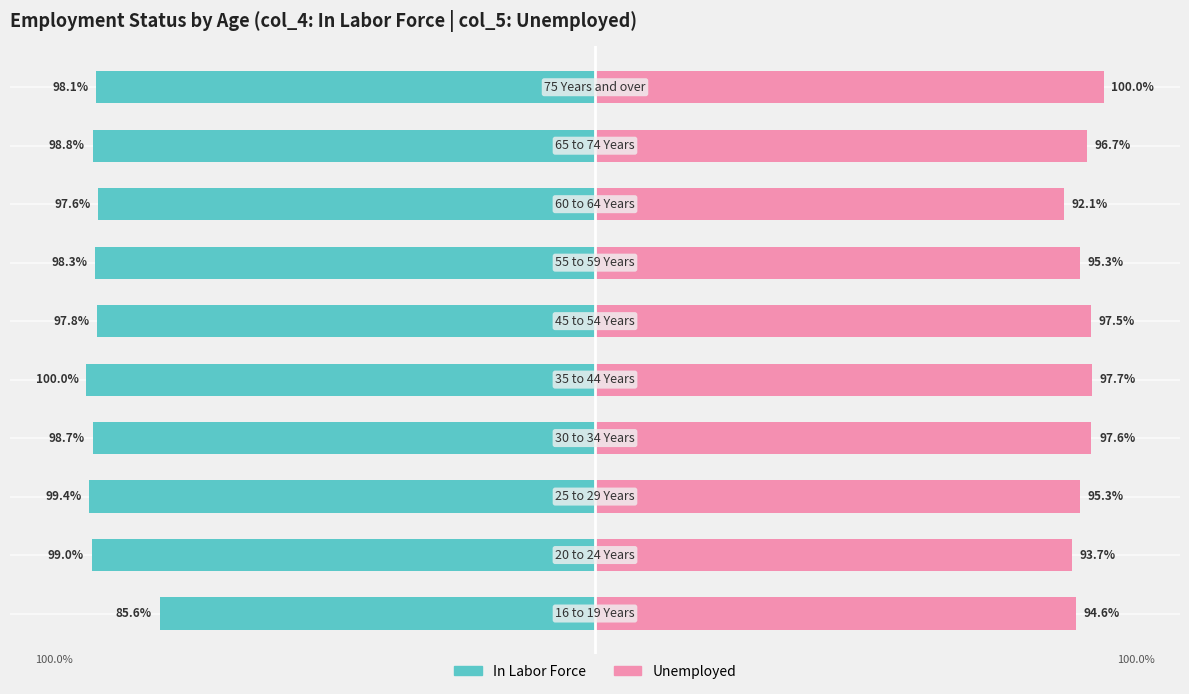

What is the difference between the Unemployed values at 8 and 0?

2.2